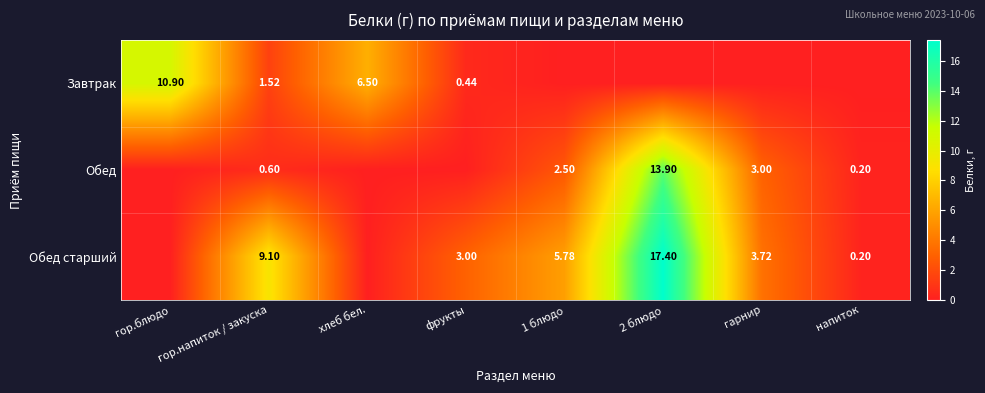

Is the value of Обед старший at 2 блюдо greater than the value of Обед at 2 блюдо?

Yes